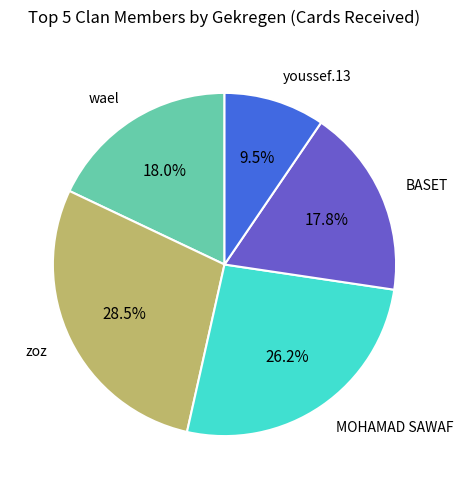

Is there any slice that represents more than half of the pie?

No